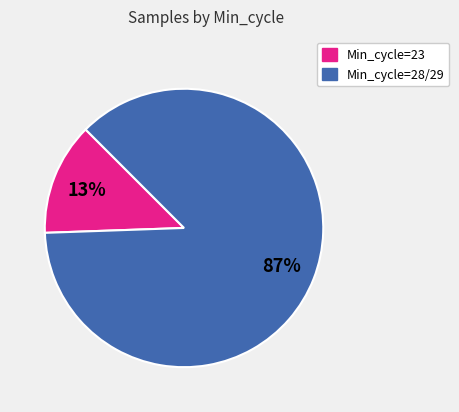

To the nearest percent, what is the average slice percentage?

50%